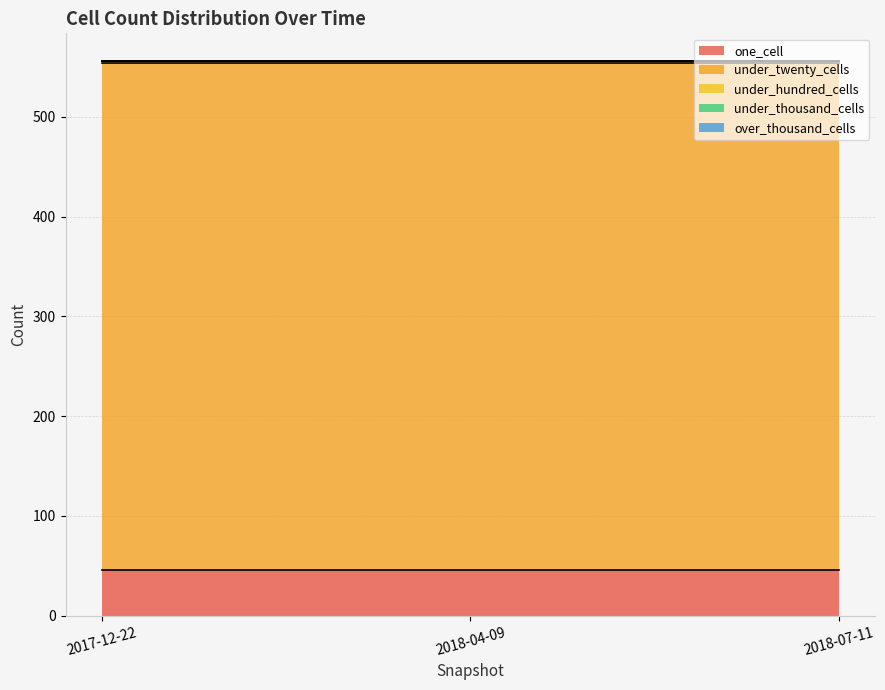

Does the chart display data point markers on the line(s)?

No